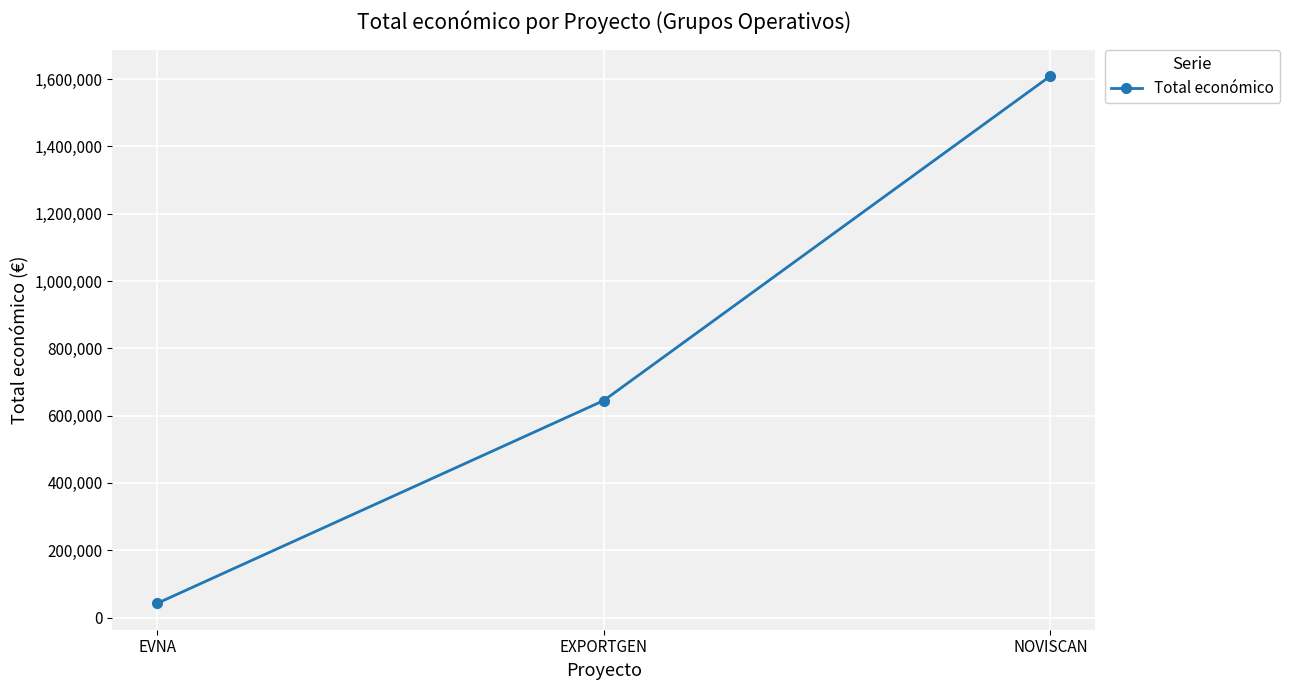

Rank the categories by value from highest to lowest.

NOVISCAN, EXPORTGEN, EVNA